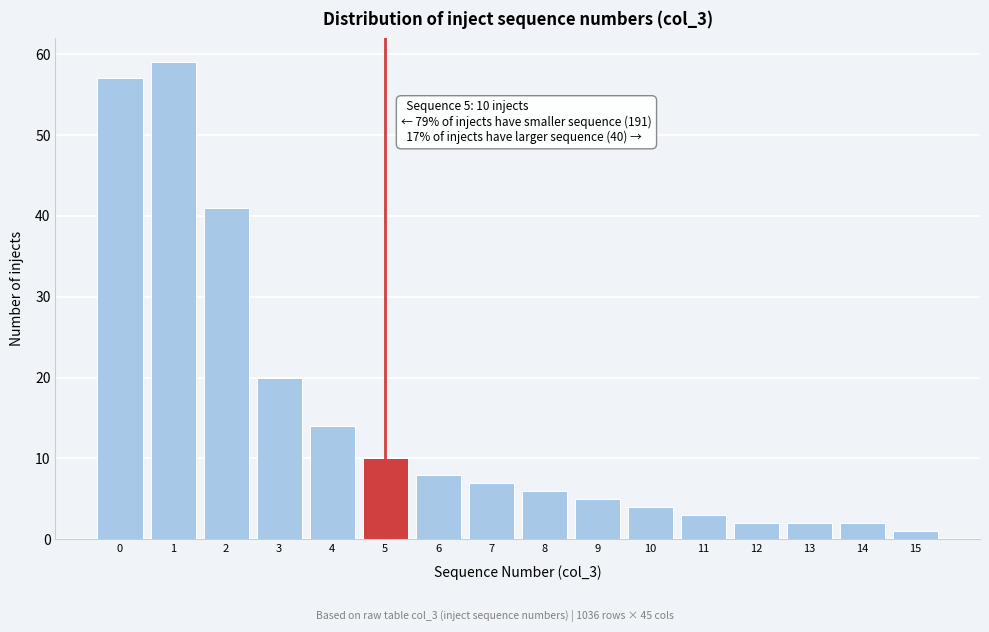

Reading left to right, what are all the values shown in this chart?

57	59	41	20	14	10	8	7	6	5	4	3	2	2	2	1